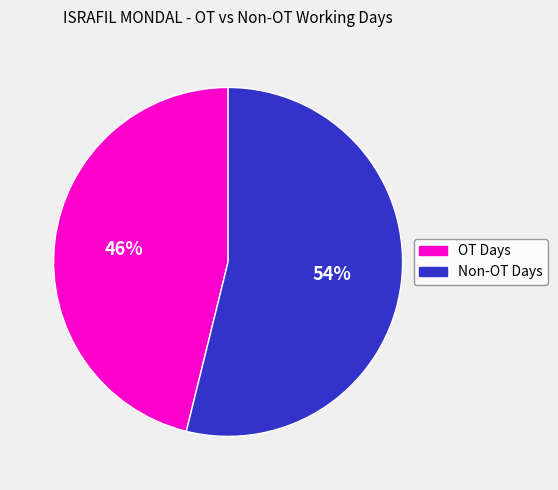

Is there a majority slice in this chart?

Yes